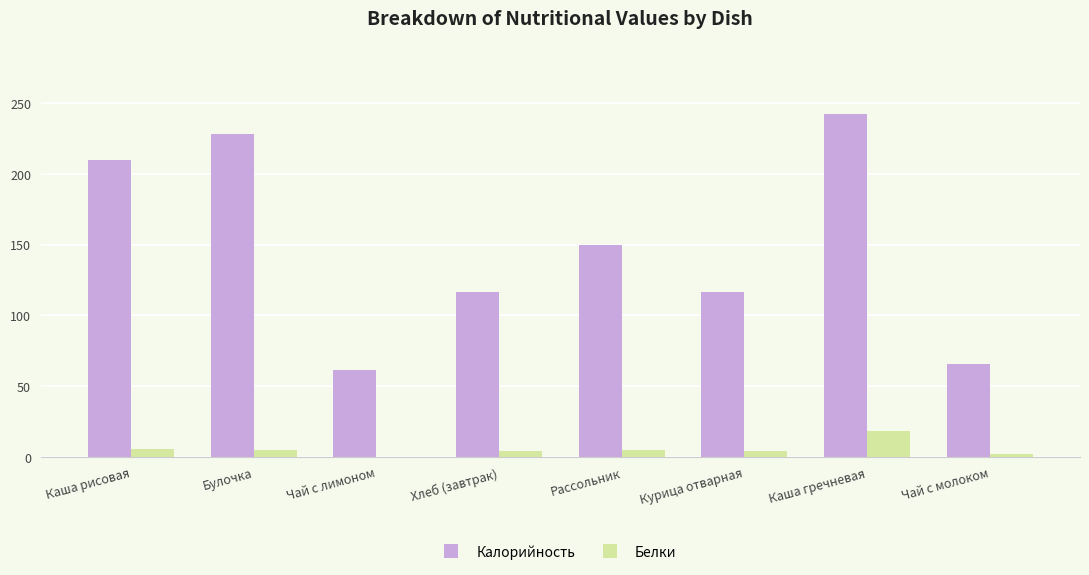

How many values in the Белки series exceed 4?

4